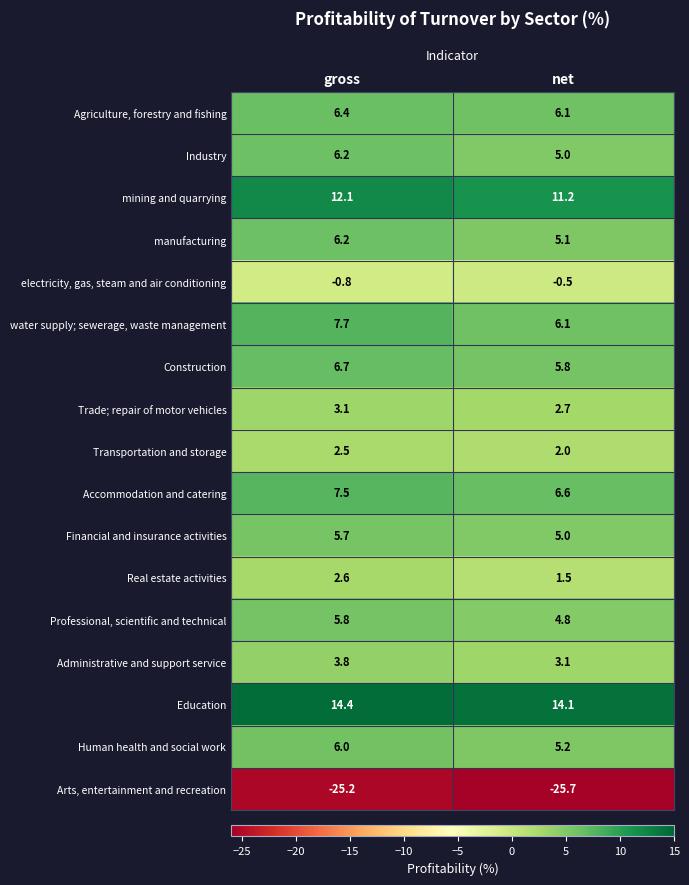

At which category is the sum across all series the highest?

gross